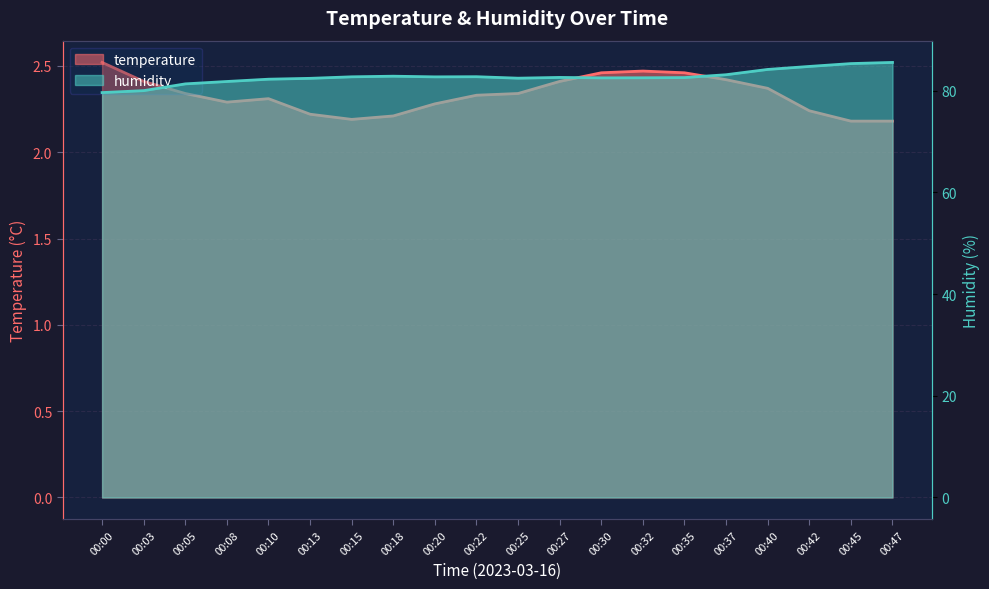

At which category is the sum across all series the highest?

00:47